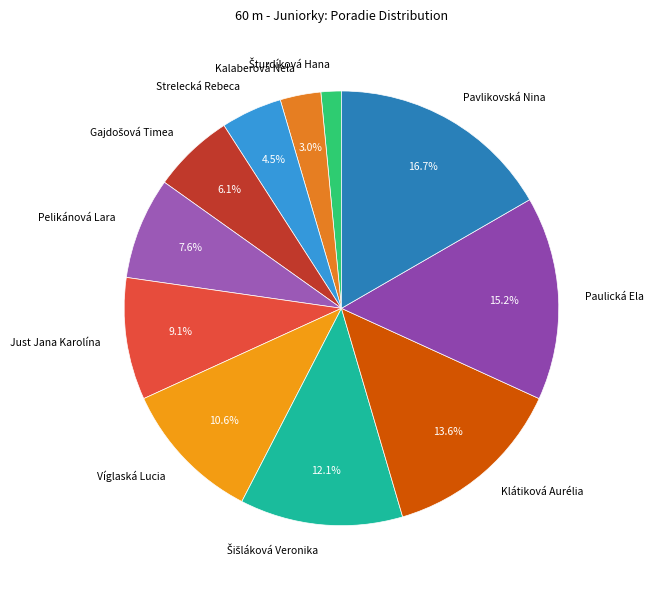

Which category has the biggest portion of the pie?

Pavlikovská Nina